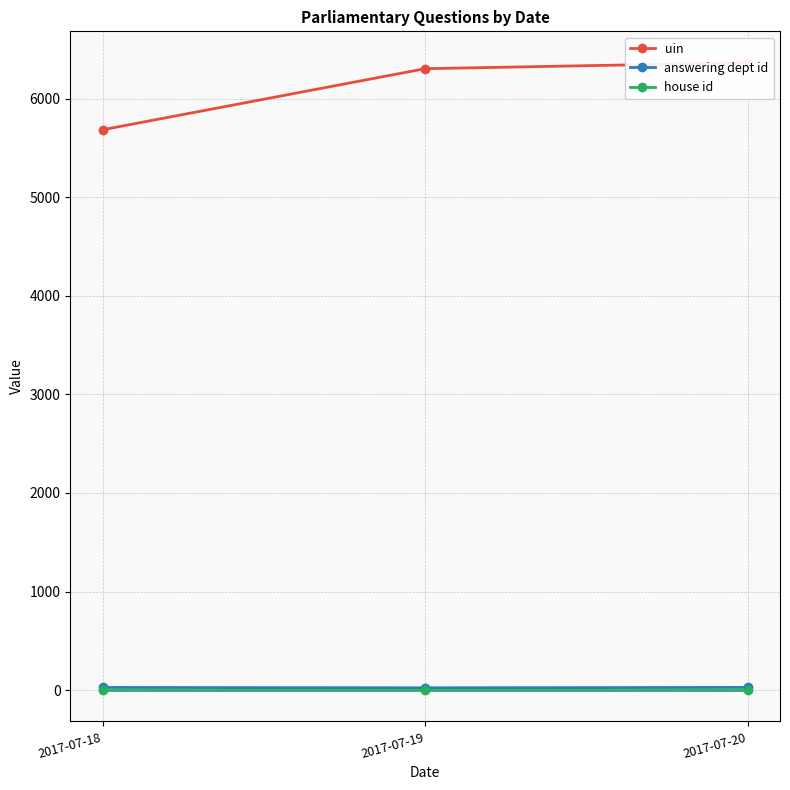

What is the greatest value displayed?

6363.0